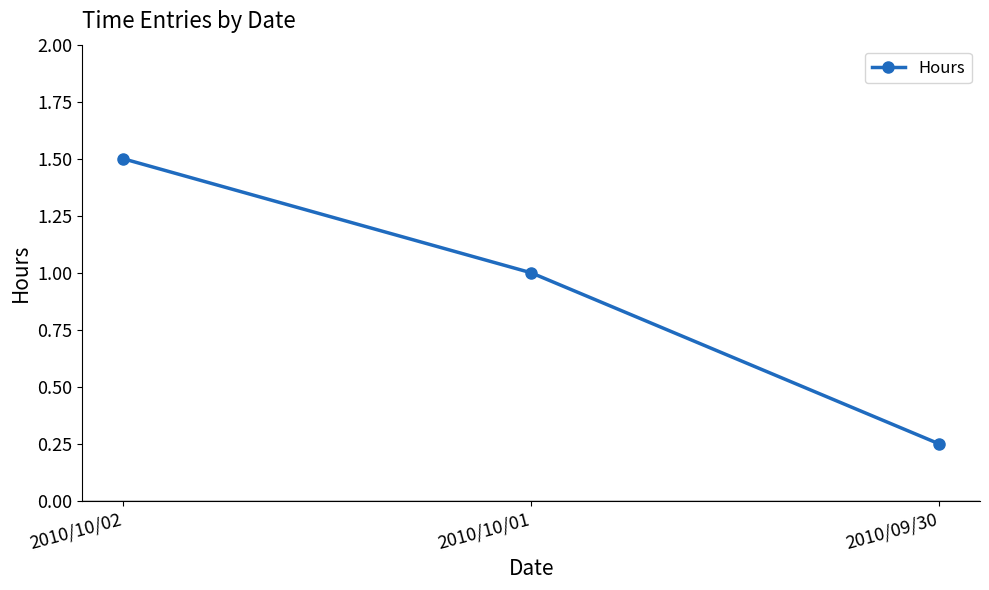

How many values are below 1?

1